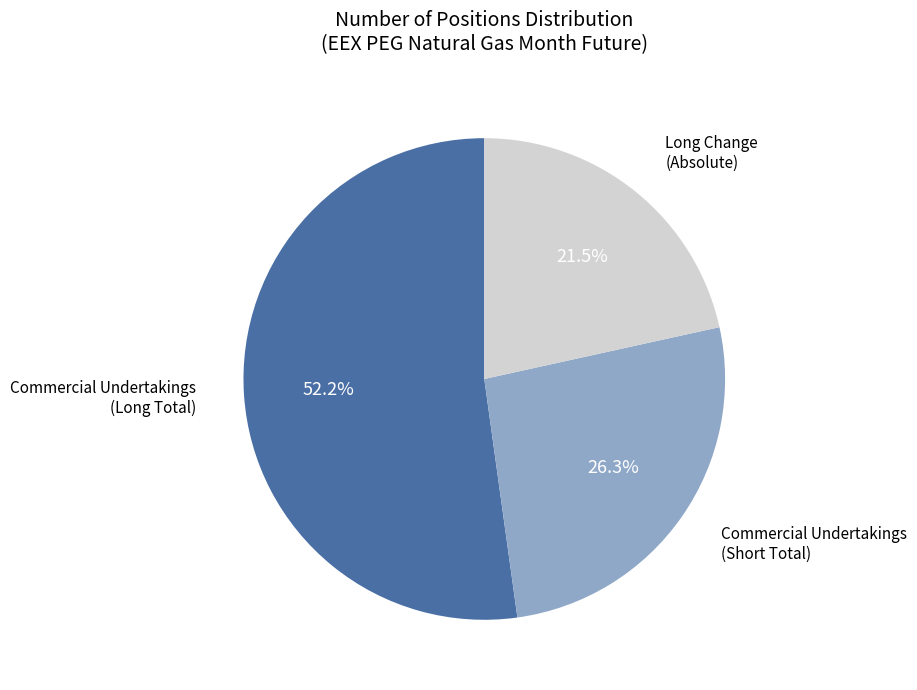

Is there a majority slice in this chart?

Yes